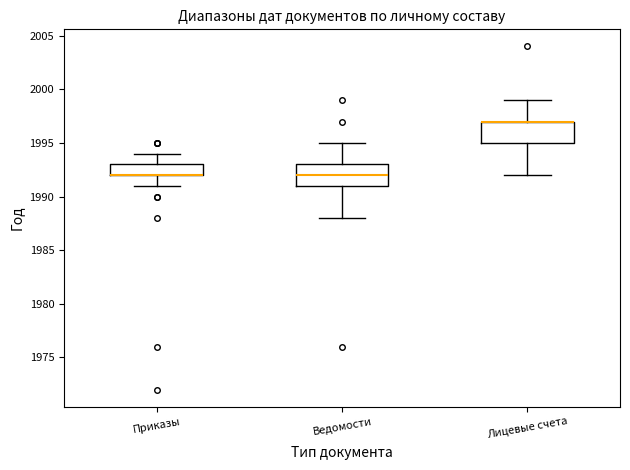

Reading left to right, read every box against the y-axis: the position of its median line, the range the box covers, and the ends of its whiskers. The values are not printed on the chart, so give them approximately, as read against the axis.

Приказы: median 1992 (drawn on the box's lower edge), box 1992 to 1993, whiskers 1991 to 1994
Ведомости: median 1992, box 1991 to 1993, whiskers 1988 to 1995
Лицевые счета: median 1997 (drawn on the box's upper edge), box 1995 to 1997, whiskers 1992 to 1999